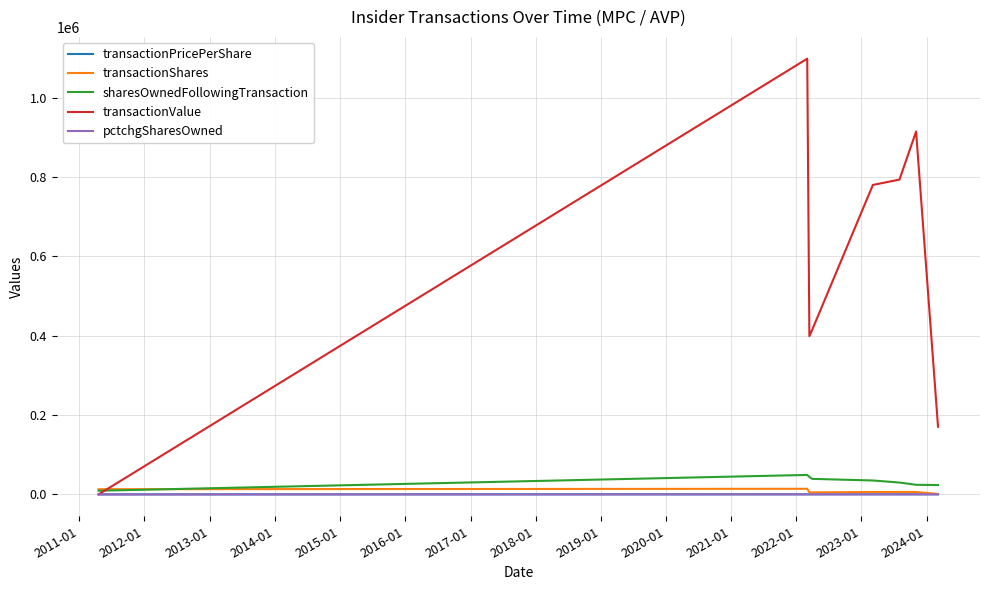

Which series has the largest total across all categories?

transactionValue